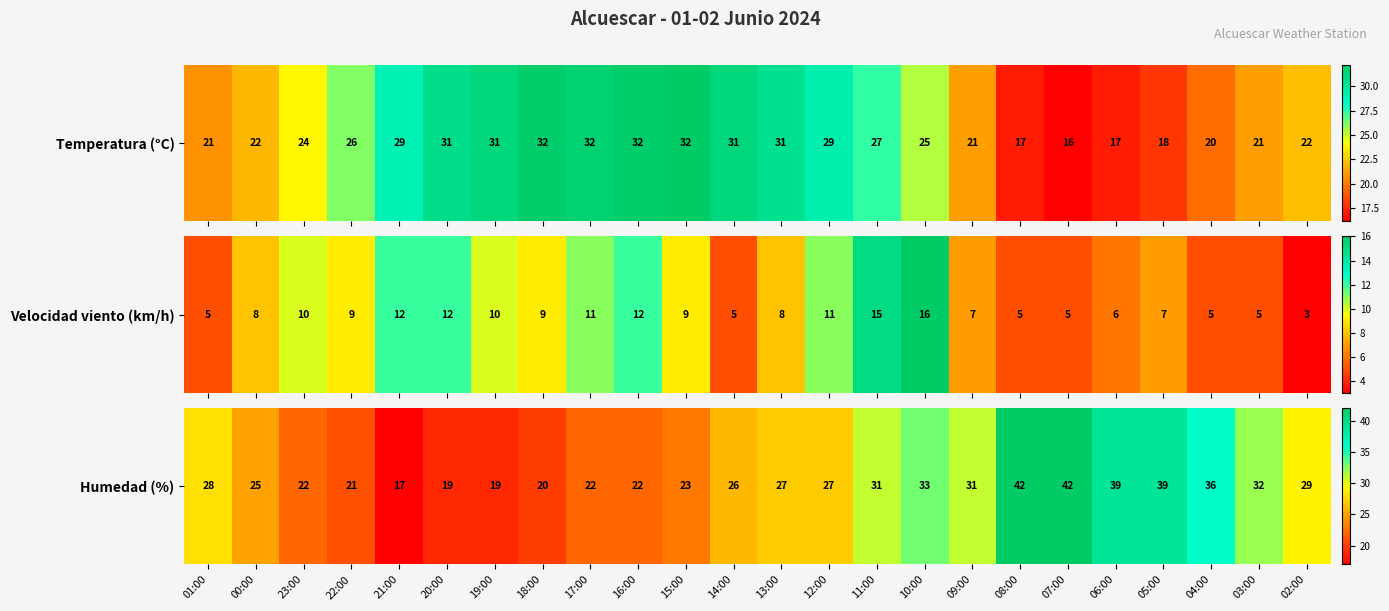

Rank the categories by value from lowest to highest.

21:00, 20:00, 19:00, 18:00, 22:00, 23:00, 17:00, 16:00, 15:00, 00:00, 14:00, 13:00, 12:00, 01:00, 02:00, 11:00, 09:00, 03:00, 10:00, 04:00, 06:00, 05:00, 08:00, 07:00